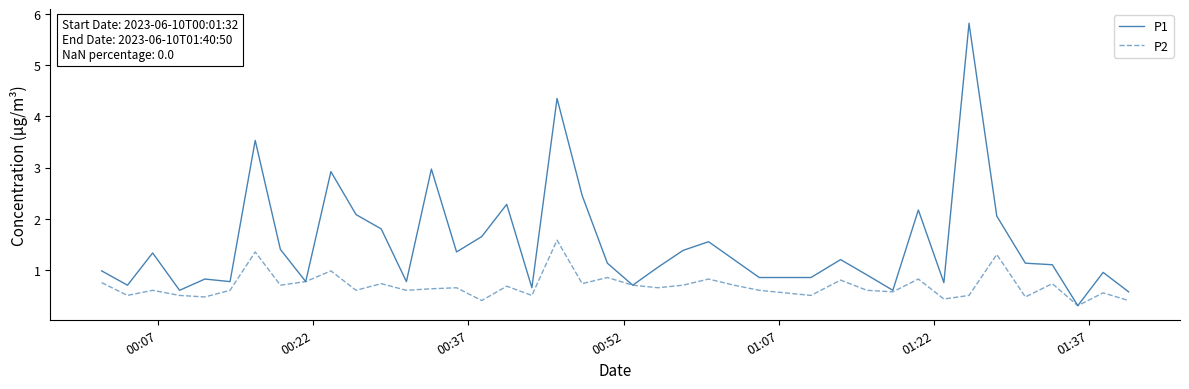

Rank the series by their average value, from highest to lowest.

P1, P2